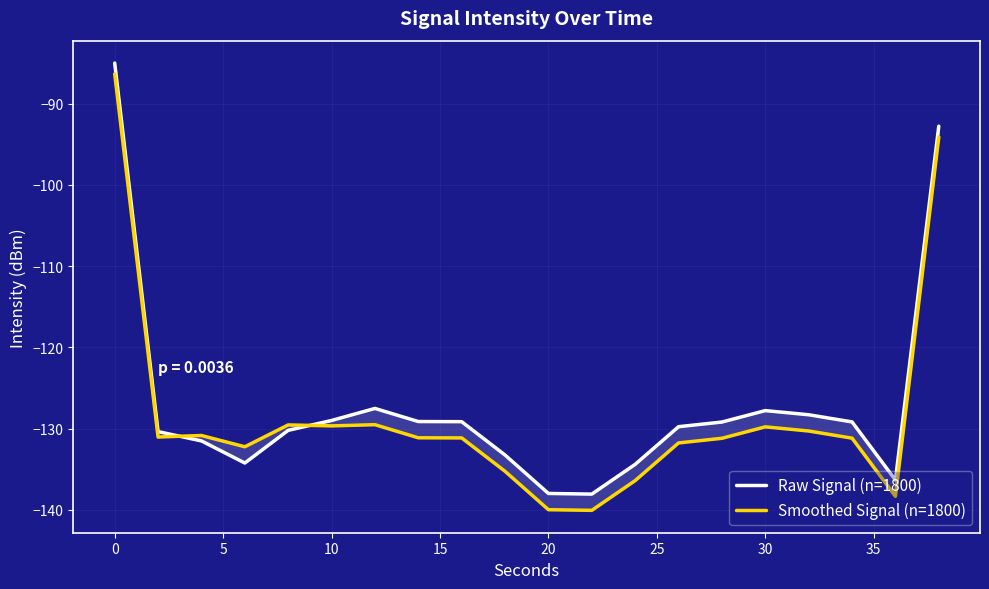

List the series in order of their peak value, lowest first.

Smoothed Signal (n=1800), Raw Signal (n=1800)